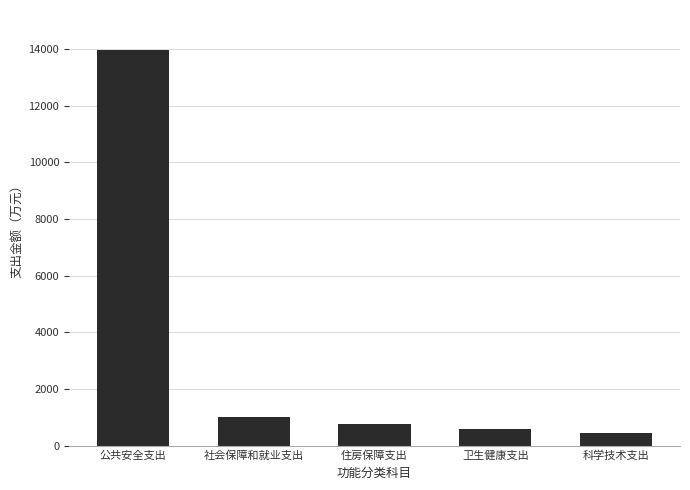

Reading right to left, transcribe all the data shown in this chart.

465.7	604.4	773.5	1015.2	13970.0